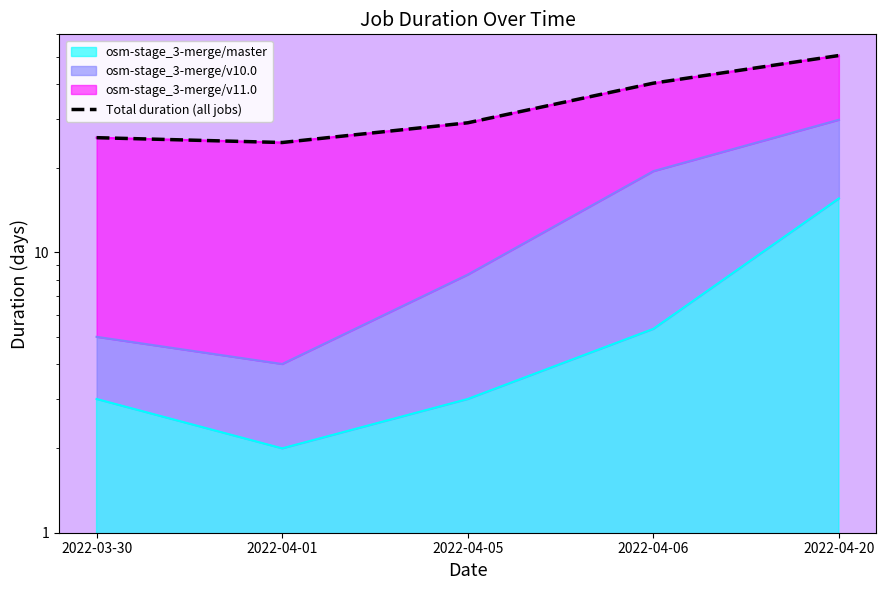

What is the label of the 5th point from the right?

2022-03-30